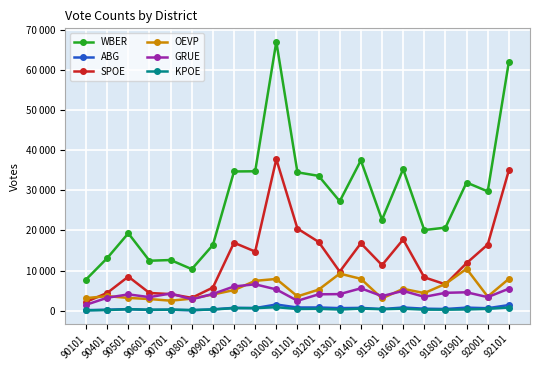

At which category does ABG reach its first local peak?

90501